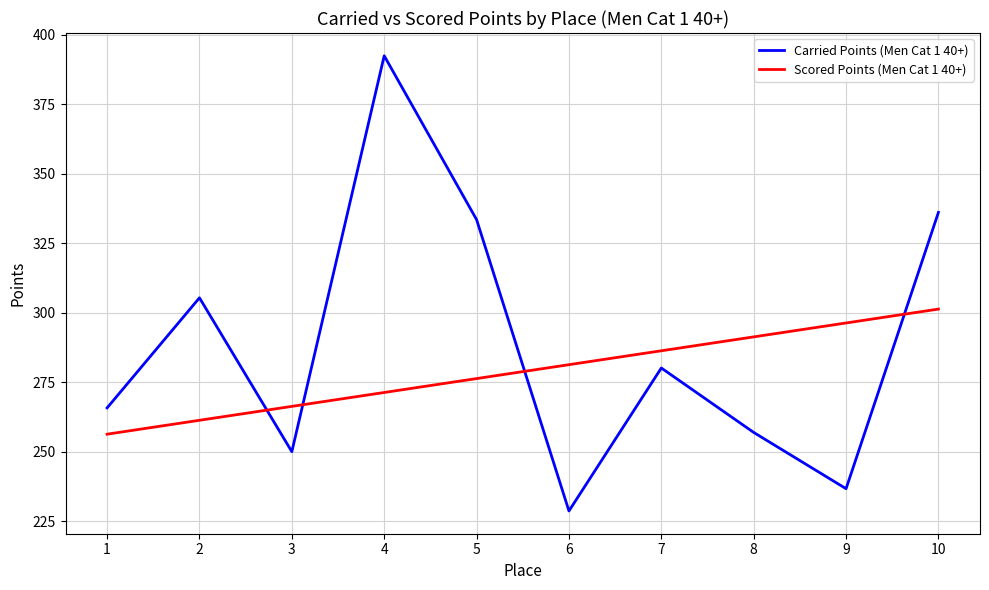

What is the difference between the Carried Points (Men Cat 1 40+) values at 5 and 2?

28.1